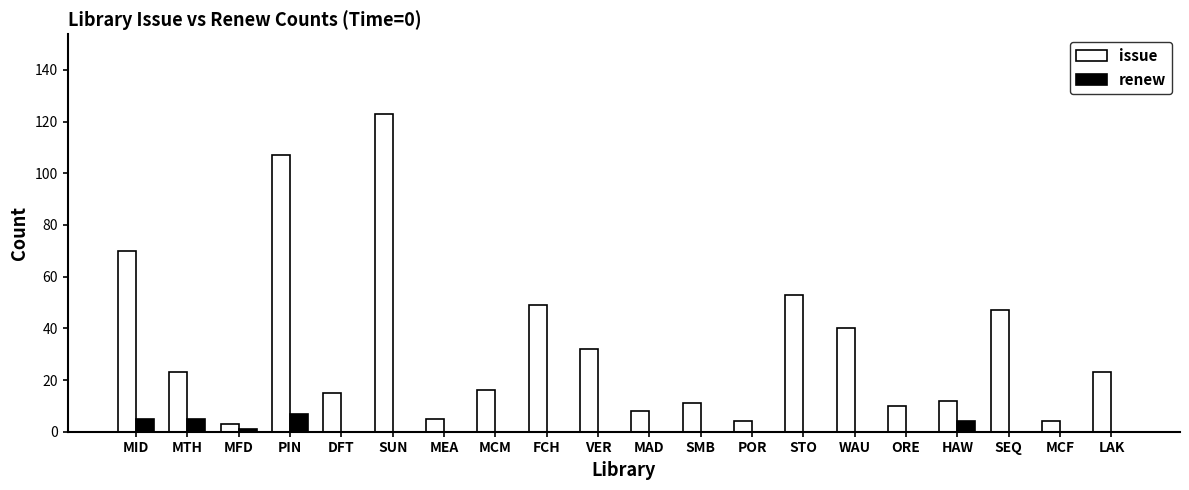

Is it true that issue equals 18 at ORE?

False